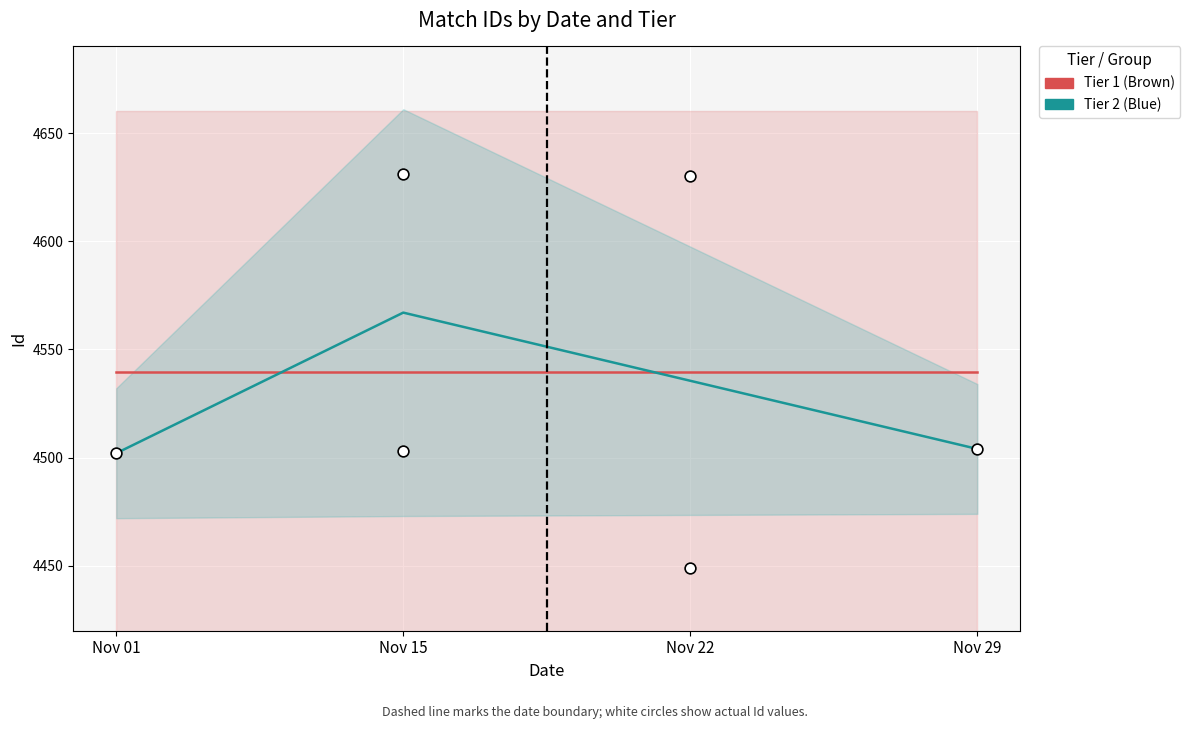

At how many categories does at least one series exceed 4507?

4